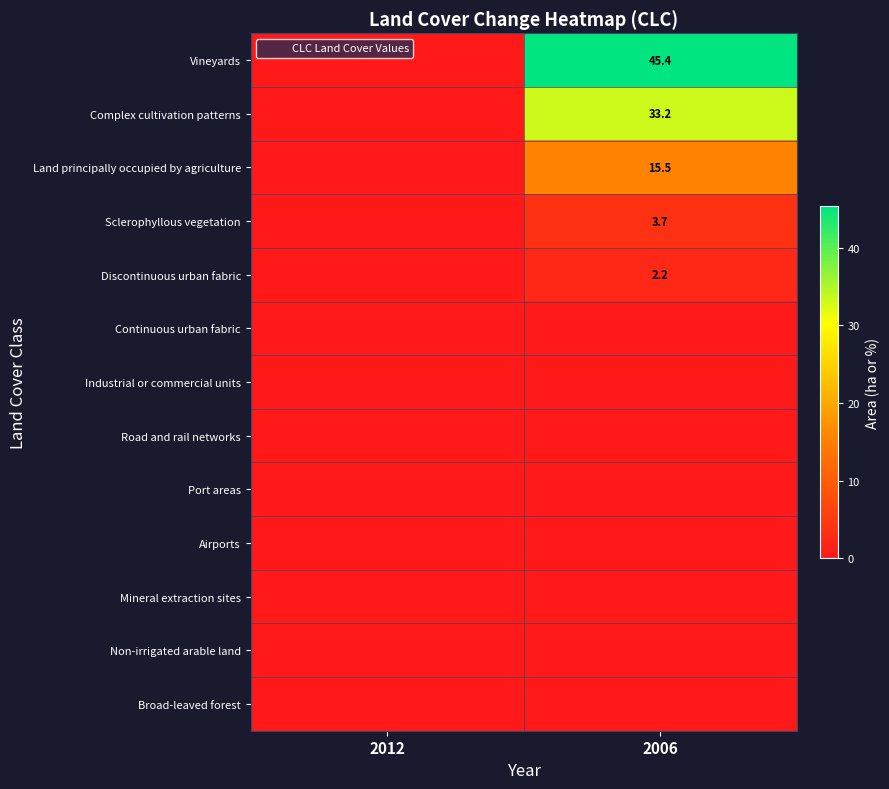

Which series has the largest total across all categories?

Vineyards